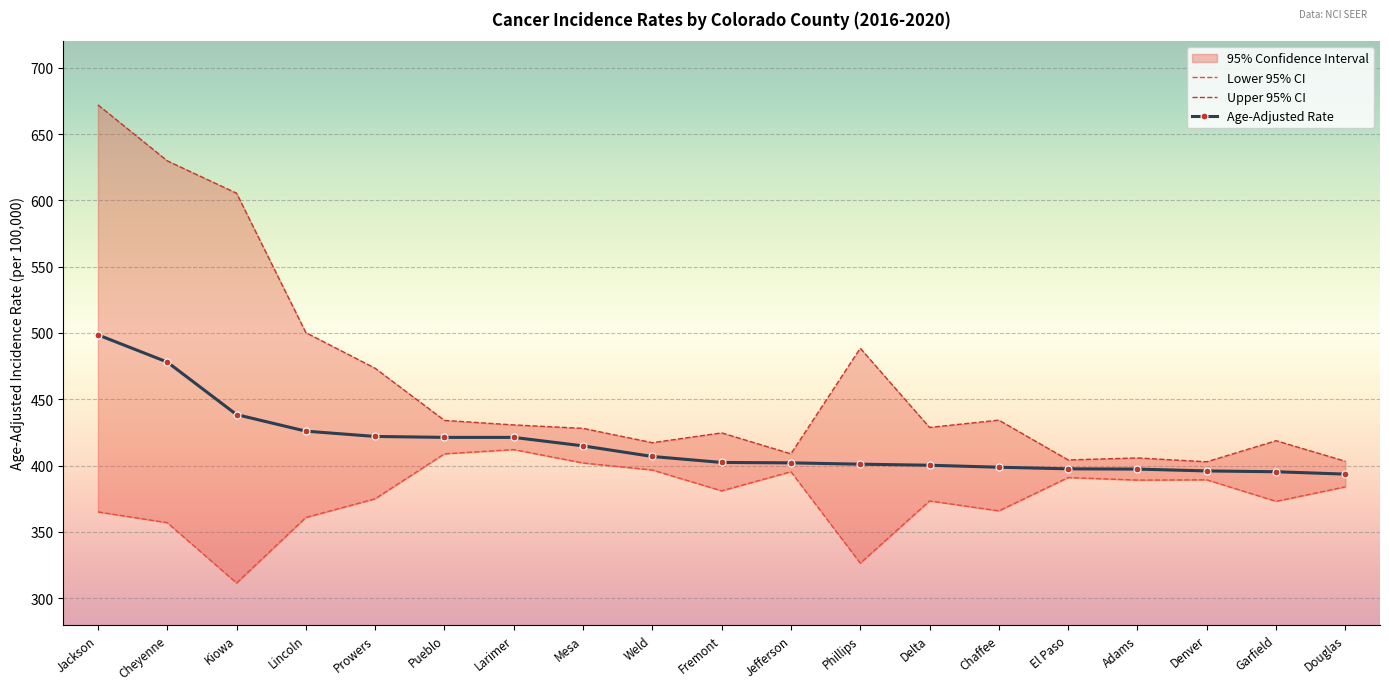

List the series in order of their overall mean, lowest first.

Lower 95% CI, Age-Adjusted Rate, Upper 95% CI